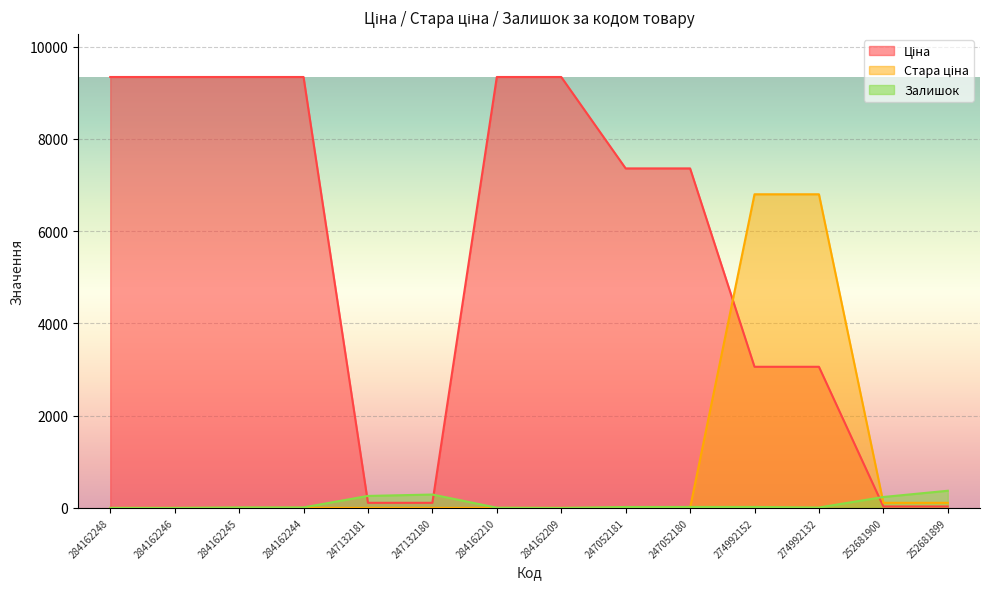

What are all the series names shown in the legend?

Ціна, Стара ціна, Залишок